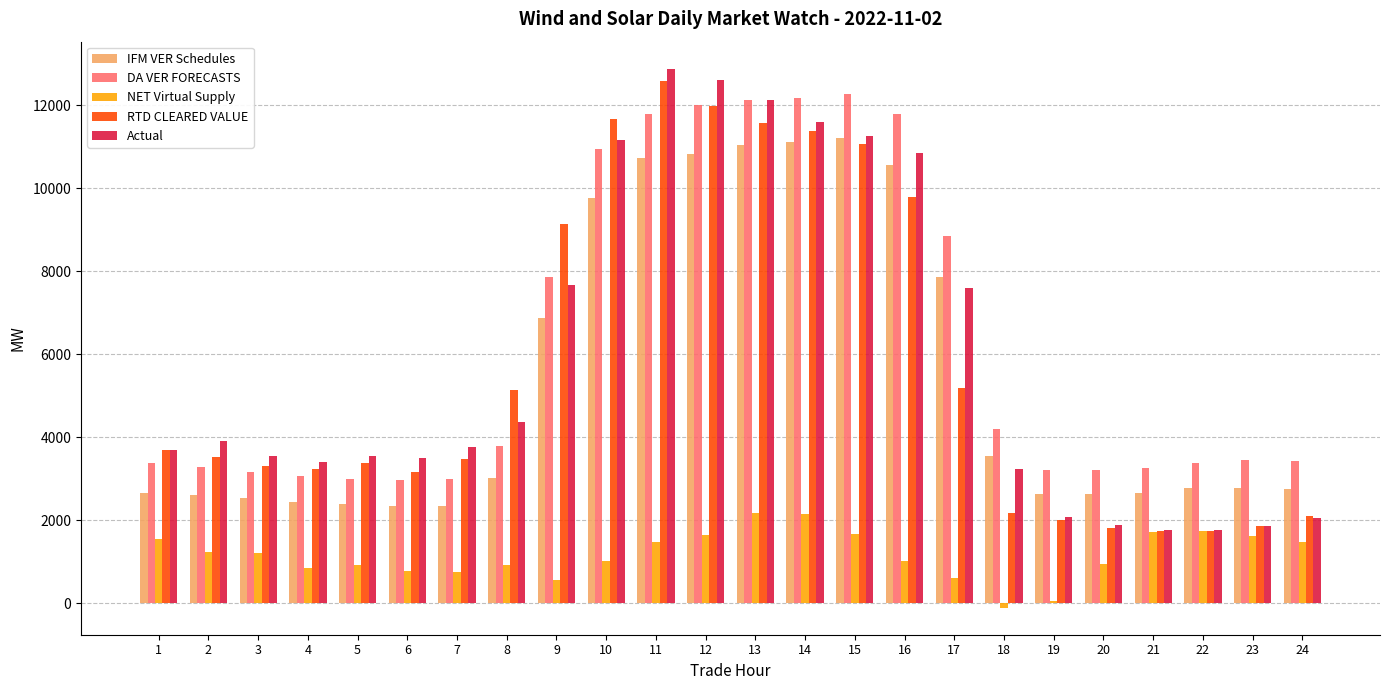

What is the value of the Actual bar at the 23rd from the left?

1852.1